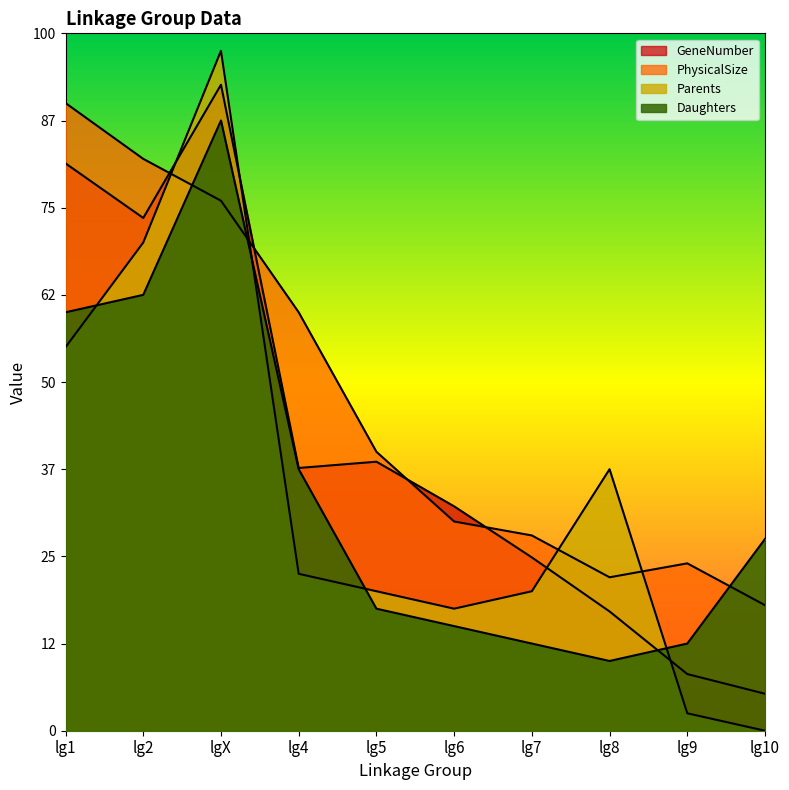

How many data points in PhysicalSize are less than 1600?

5